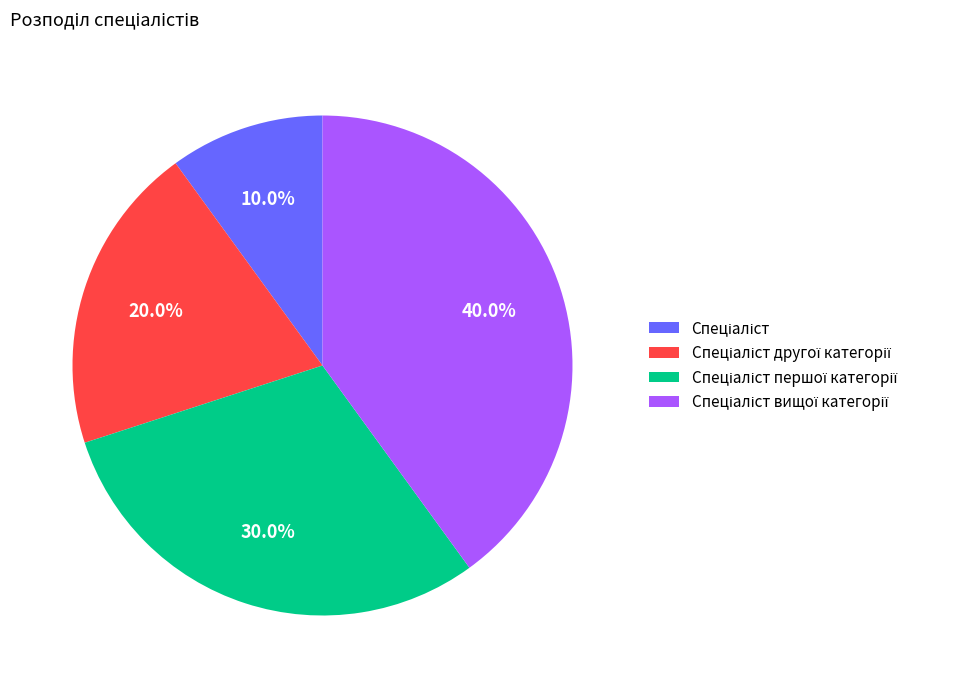

Does any single category account for the majority?

No